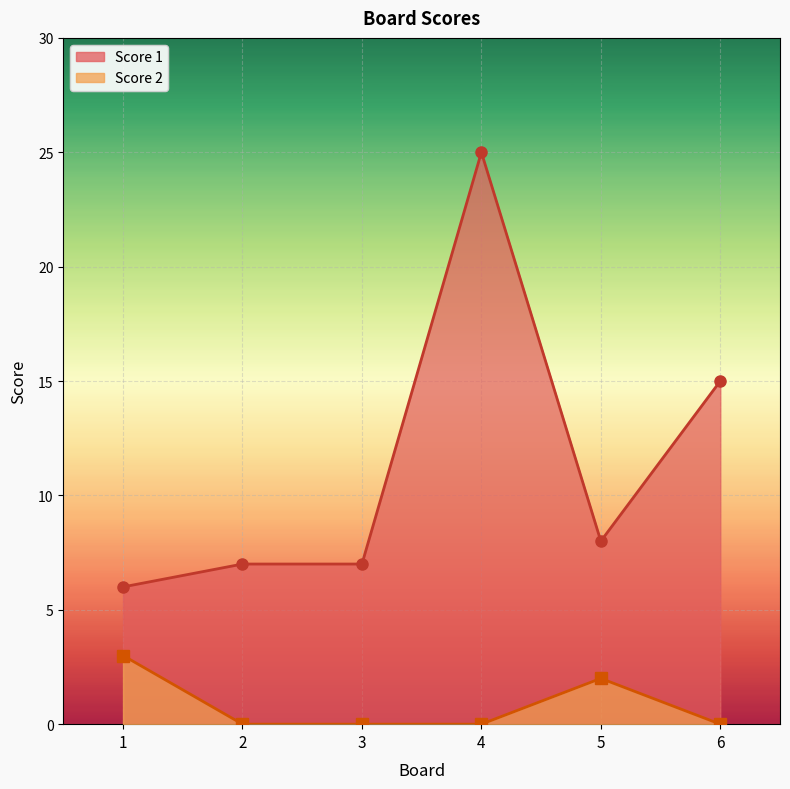

Where does the Score 1 series first go above 8?

4